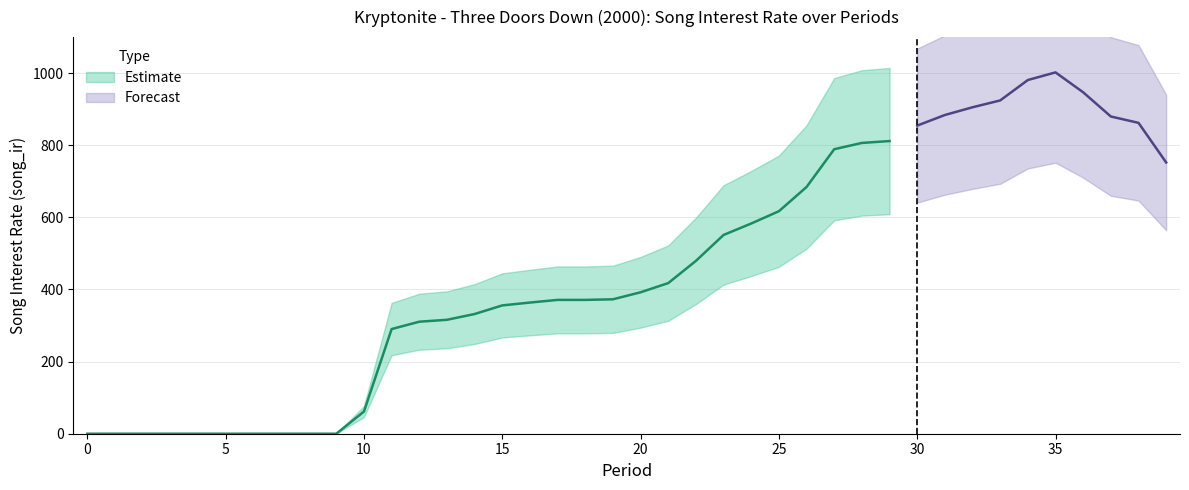

How many data points does each series have?

40